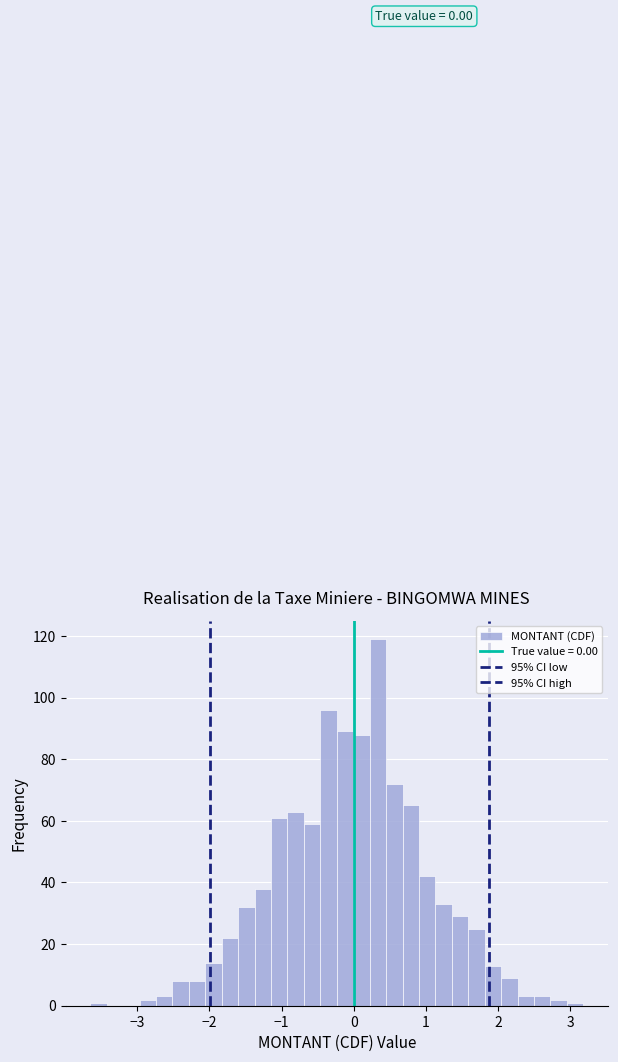

Around what value on the x-axis is the tallest bar? Give the approximate position of its centre, as read against the axis.

0.3